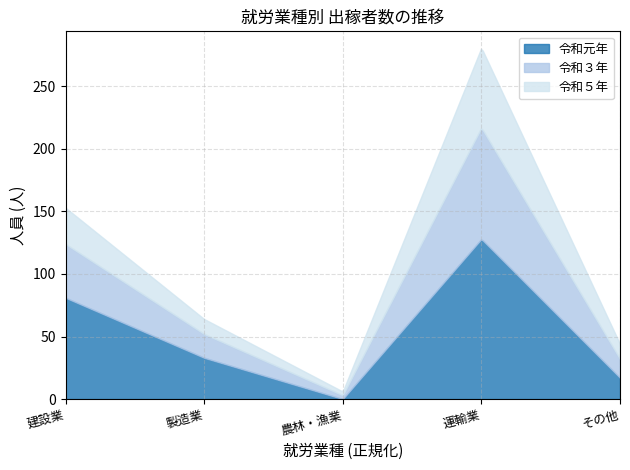

How many lines are shown in the chart?

3